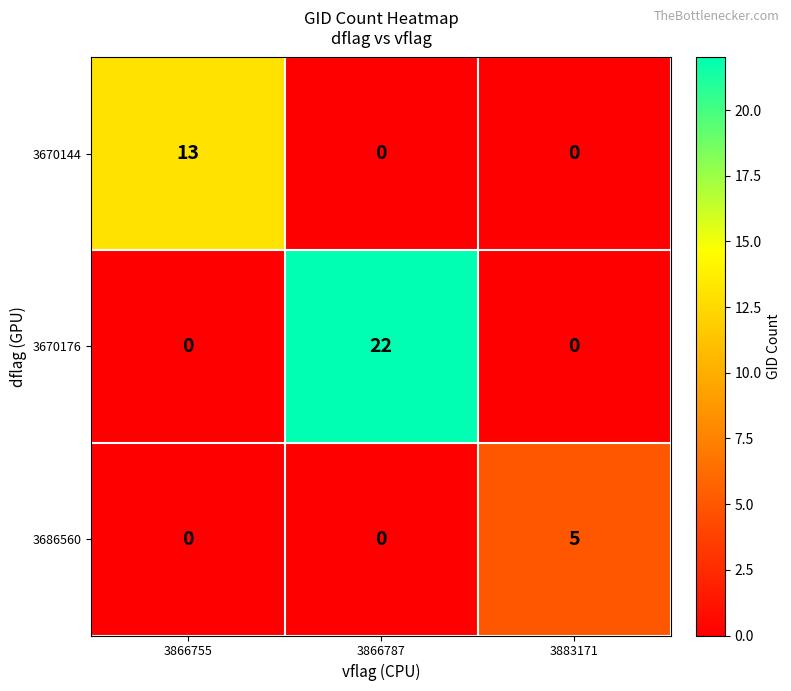

Rank the series by their maximum value, from lowest to highest.

3686560, 3670144, 3670176